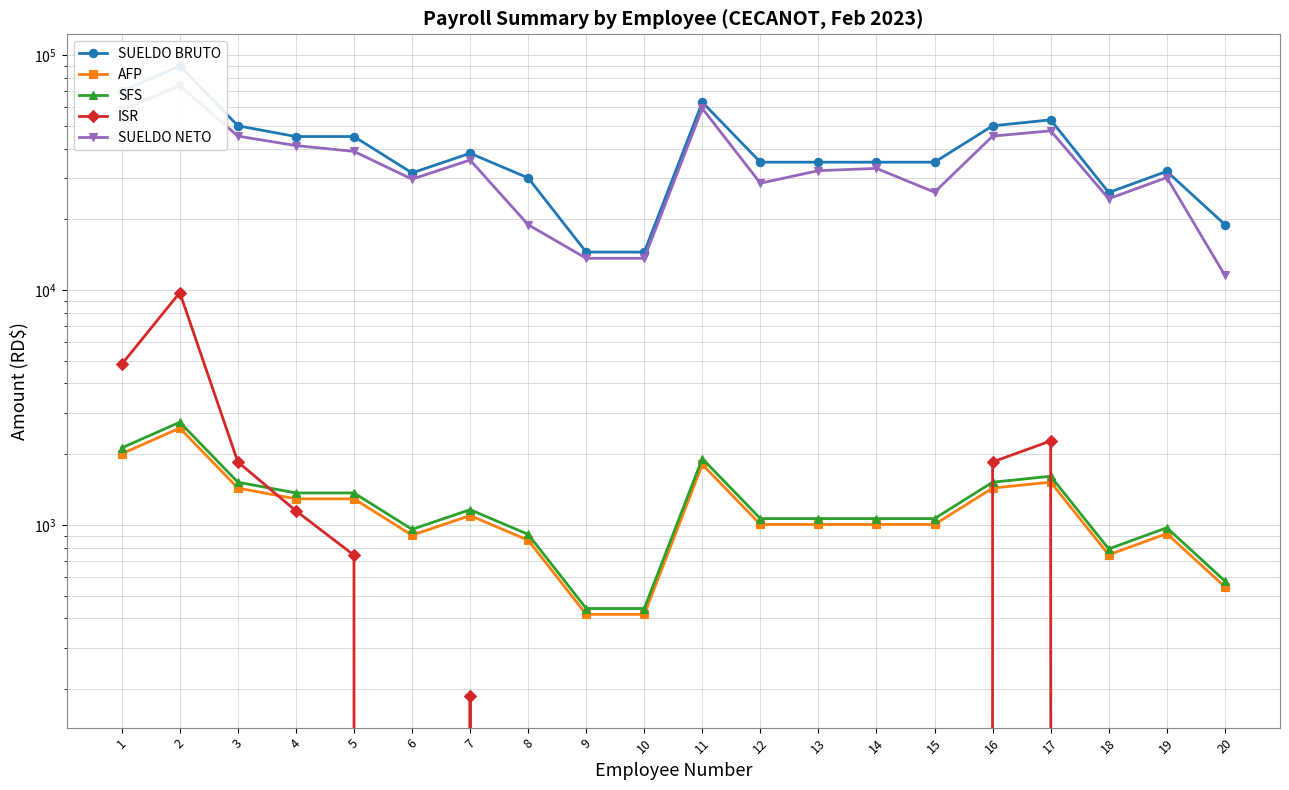

What is the greatest value displayed?

90000.0